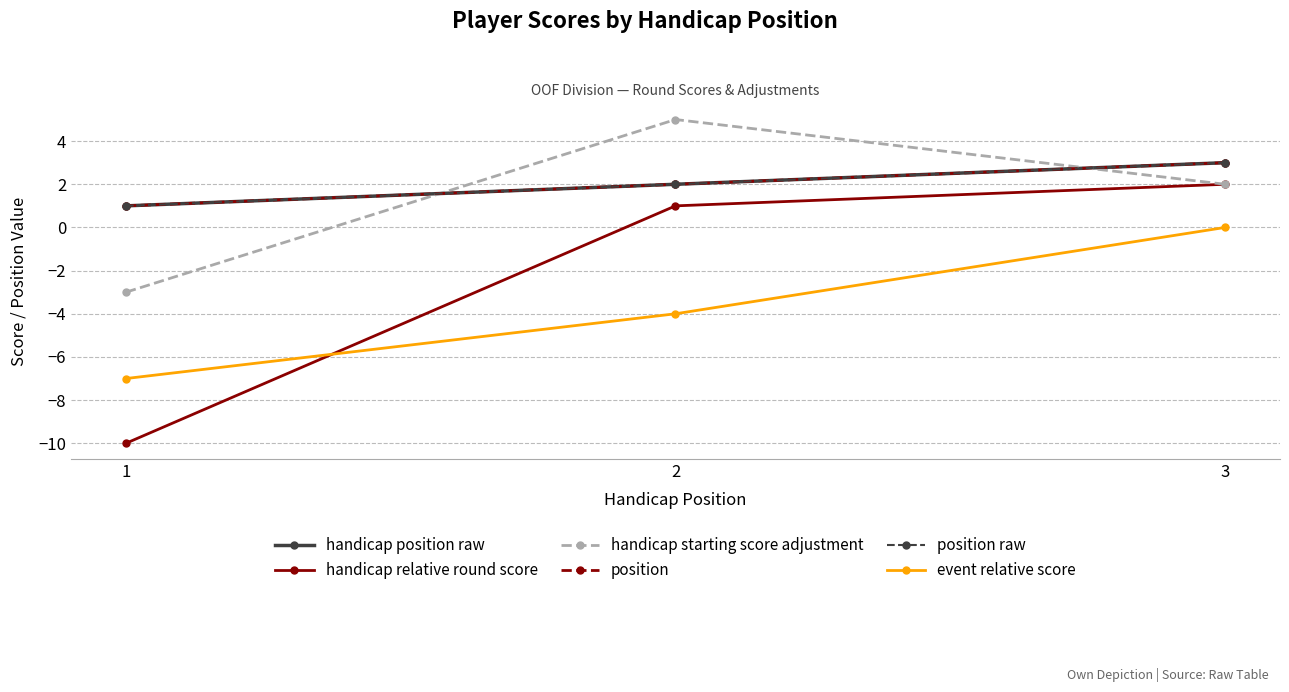

How many lines are shown in the chart?

6